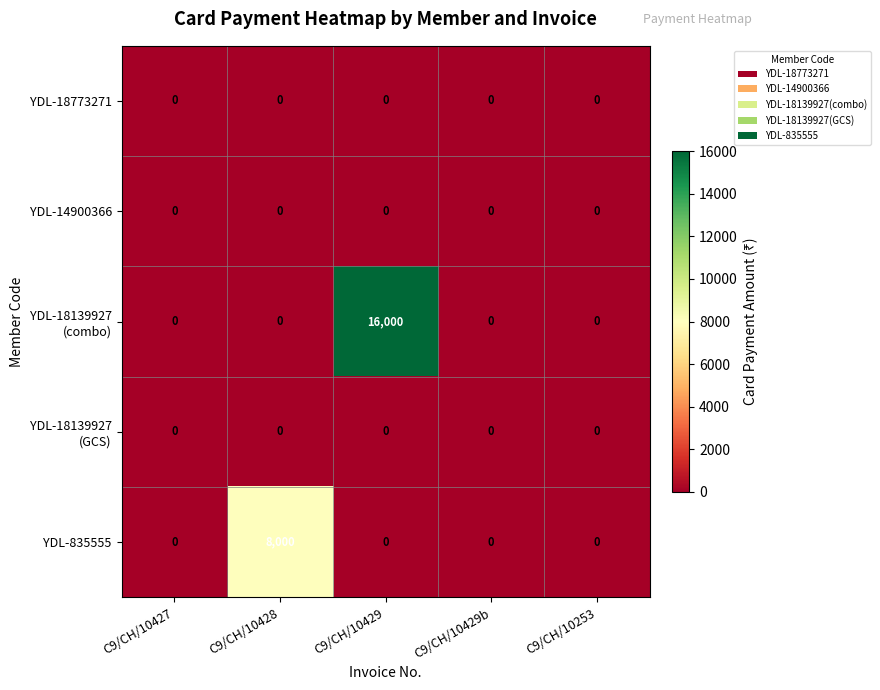

Count the number of categories in the chart.

5